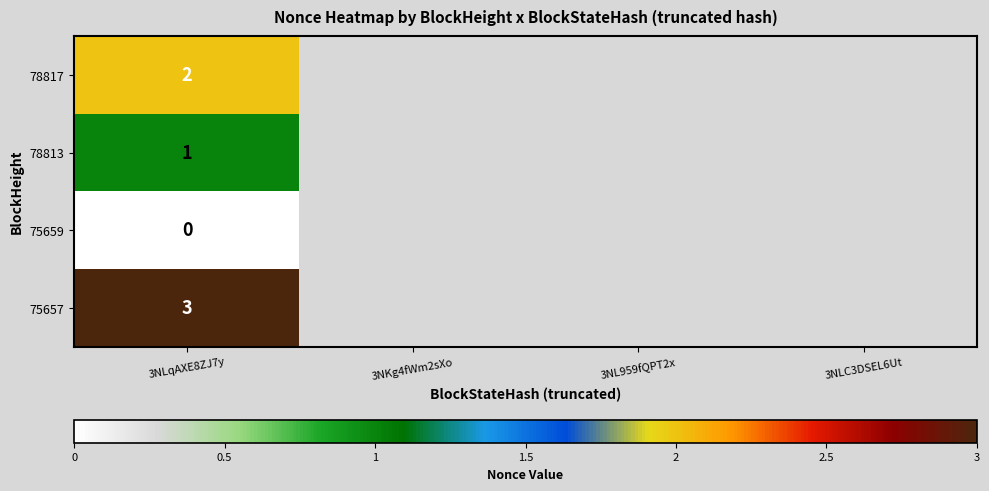

What is the difference between the highest and lowest values at 3NLqAXE8ZJ7y?

3